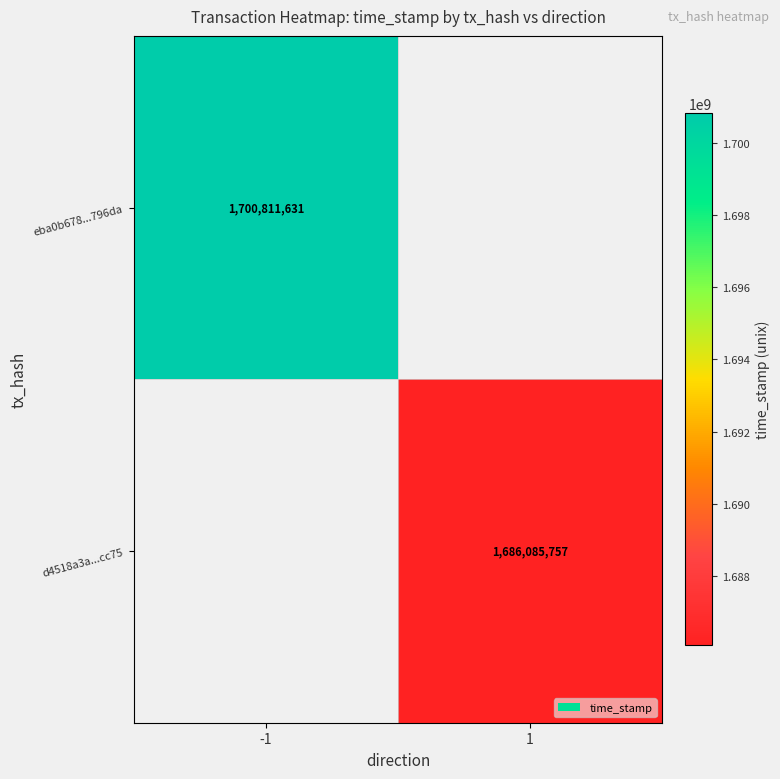

Is the value of eba0b678...796da at -1 greater than the value of d4518a3a...cc75 at 1?

Yes